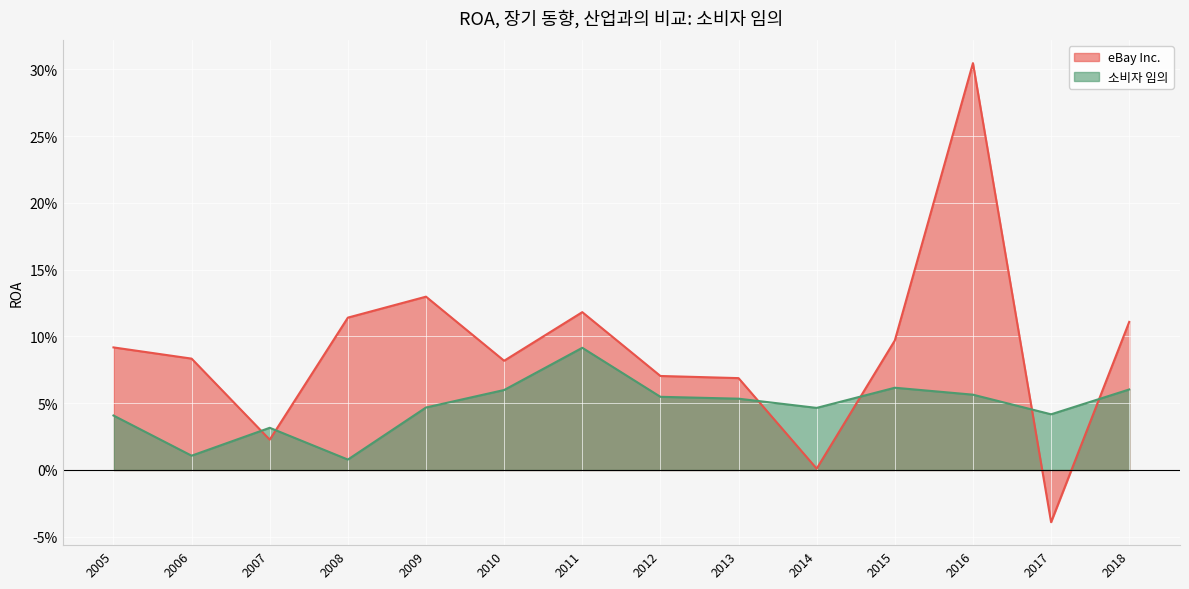

What is the sum of all eBay Inc. values?

1.3